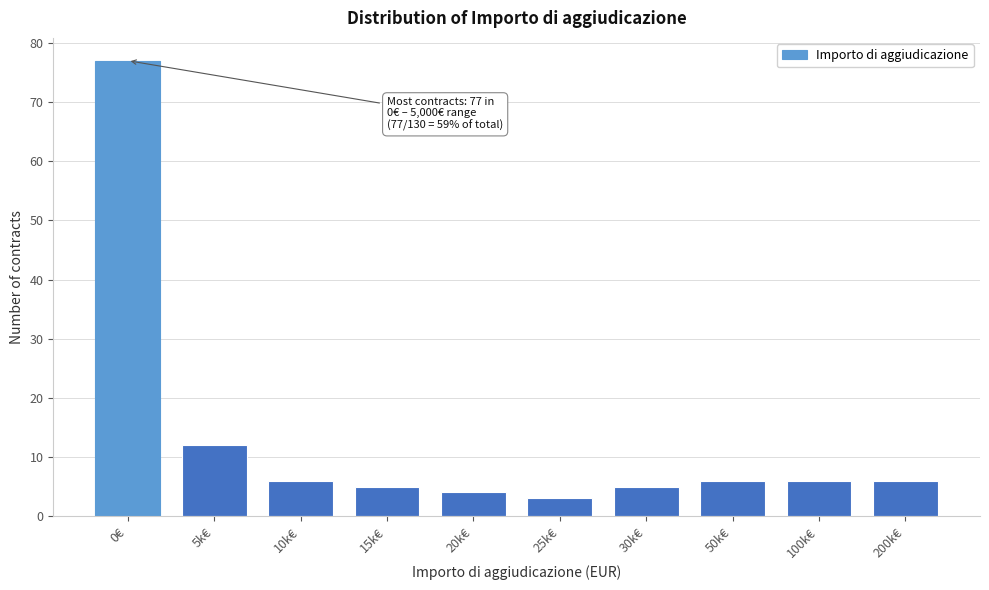

Reading right to left, what are all the values shown in this chart?

200k€=6	100k€=6	50k€=6	30k€=5	25k€=3	20k€=4	15k€=5	10k€=6	5k€=12	0€=77